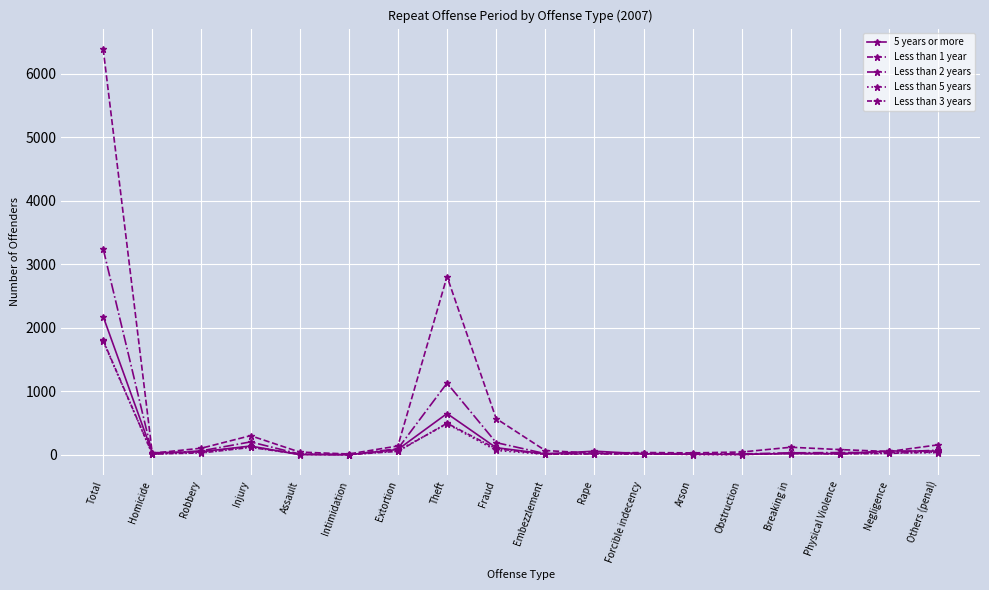

How many series are shown in this chart?

5